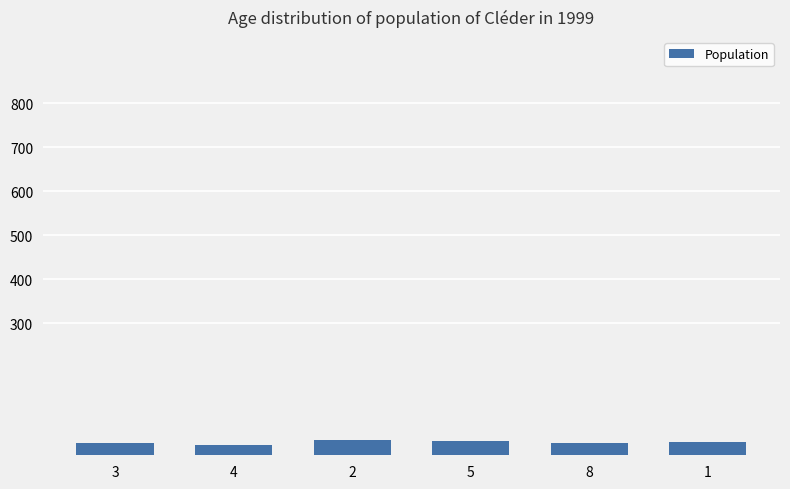

What value does the data have at 5?

32